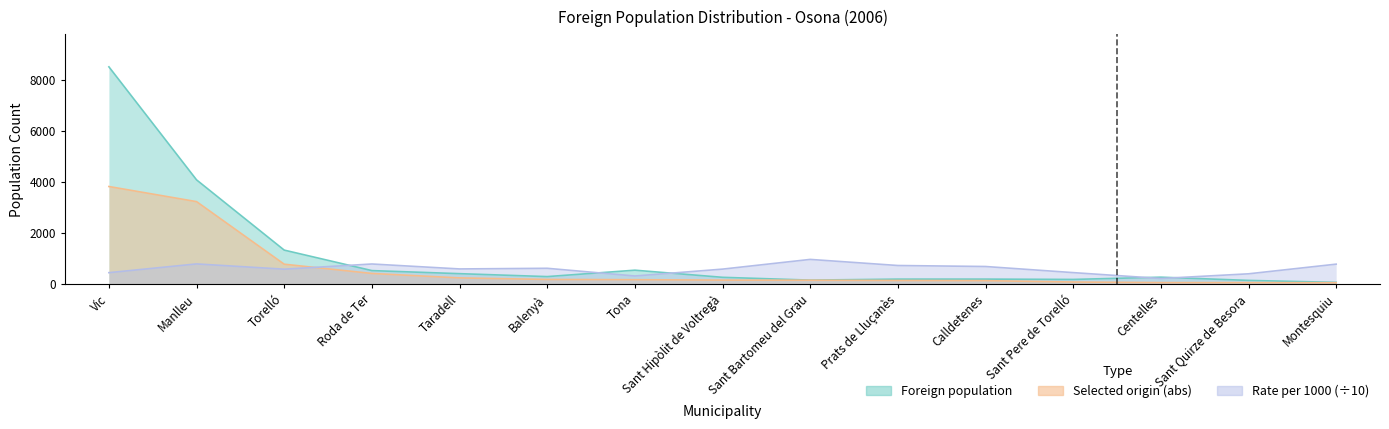

What is the sum of the Foreign population of selected origin (abs) values at Taradell and Manlleu?

3475.0